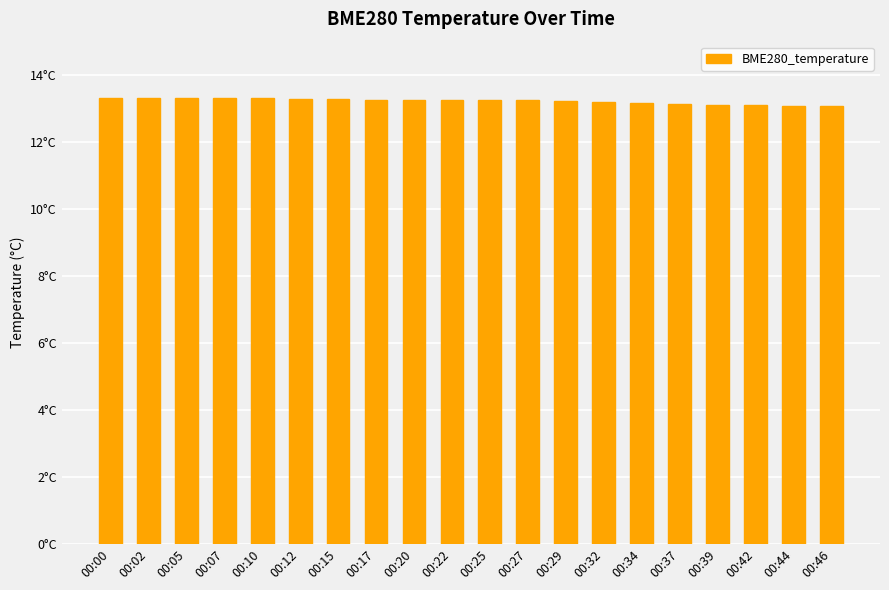

Rank the categories by value from lowest to highest.

00:46, 00:44, 00:42, 00:39, 00:37, 00:34, 00:32, 00:29, 00:25, 00:27, 00:17, 00:20, 00:22, 00:15, 00:12, 00:10, 00:00, 00:02, 00:07, 00:05